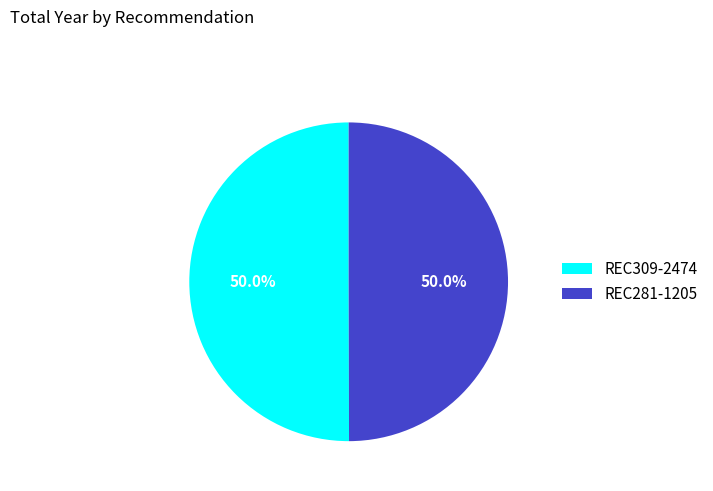

Is it true that REC281-1205 is 37% of the pie?

False